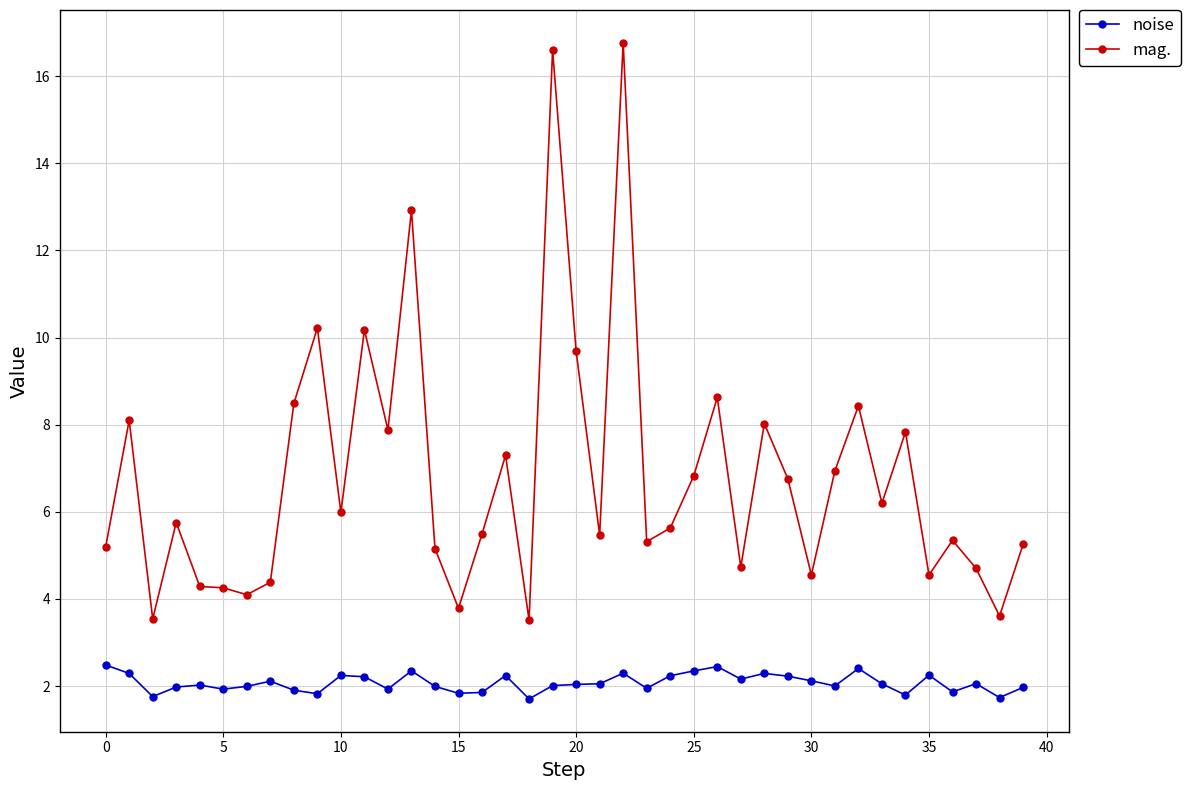

Rank the series by their average value, from highest to lowest.

mag., noise